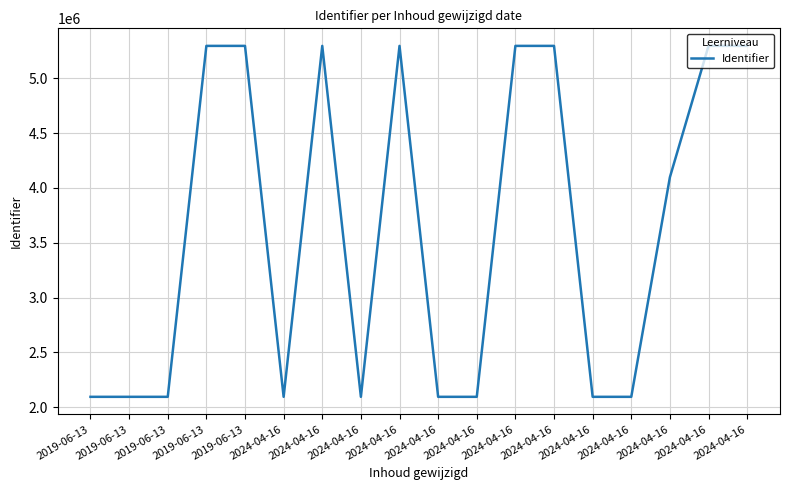

At which category does the data reach its first local valley?

2024-04-16